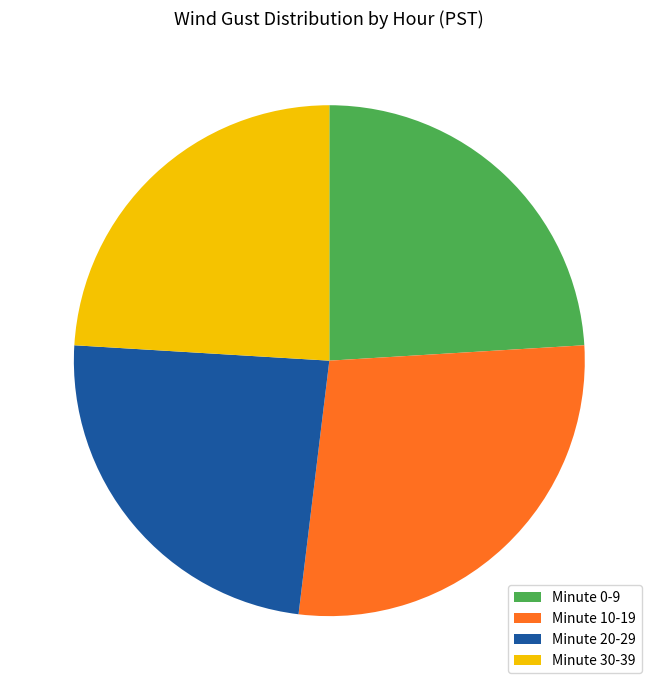

Does Minute 30-39 represent more than half of the total?

No